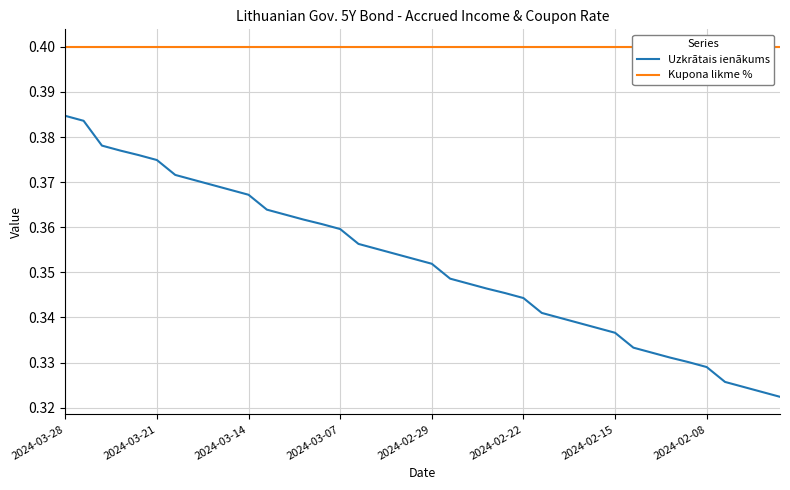

True or false: Uzkrātais ienākums has a value of 0.6 at 2024-03-14.

False